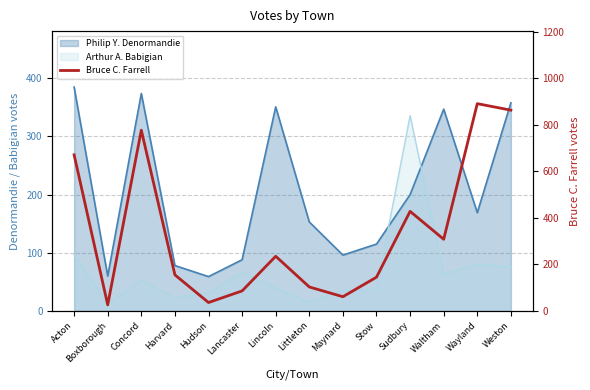

Reading left to right, what are all the values shown in this chart?

671	26	777	155	36	86	235	103	61	145	428	308	891	863